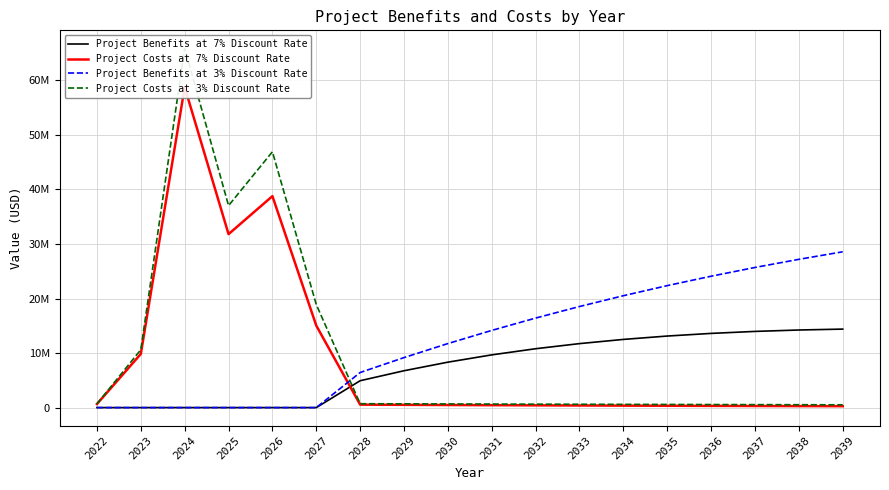

Reading right to left, transcribe all the data shown in this chart.

Project Benefits at 7% Discount Rate: 14392269.3	14226981.5	13968135.3	13603443.7	13119357.7	12500950.5	11731790.2	10793802.8	9667122.5	8329708.2	6758222.1	4926442.4	0.0	0.0	0.0	0.0	0.0	0.0
Project Costs at 7% Discount Rate: 257648.2	275683.5	294981.4	315630.1	337724.2	361364.9	386660.4	413726.6	442687.5	473675.6	506832.9	542311.2	15028477.6	38768459.5	31803106.4	58763149.5	9836532.7	654205.6
Project Benefits at 3% Discount Rate: 28567519.6	27184820.1	25693447.8	24088126.9	22363362.7	20513433.2	18532381.0	16414003.5	14151844.3	11738659.8	9168562.9	6434285.2	0.0	0.0	0.0	0.0	0.0	0.0
Project Costs at 3% Discount Rate: 511522.8	526868.5	542674.5	558954.8	575723.4	592995.1	610785.0	629108.5	647981.8	667421.2	687443.9	708067.2	18888362.4	46904154.2	37038701.6	65878654.9	10615370.2	679611.7